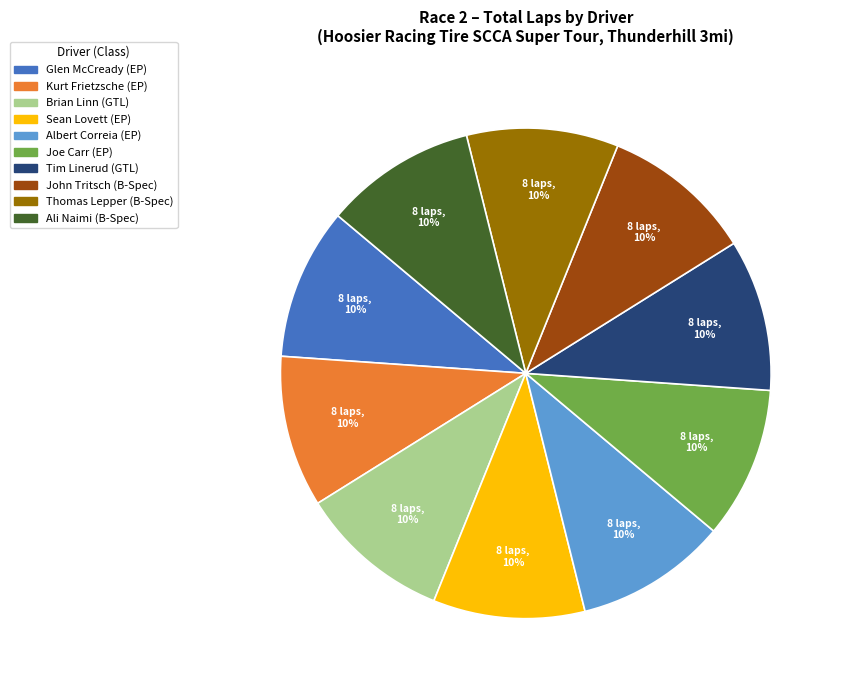

True or false: Glen McCready (EP) accounts for 1% of the total.

False